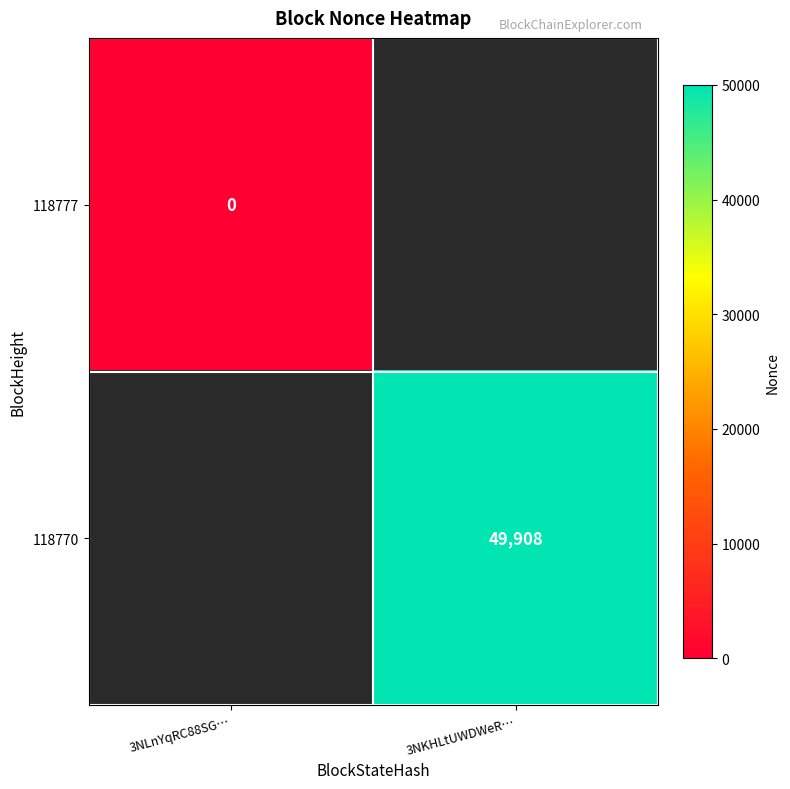

Between 3NLnYqRC88SG… and 3NKHLtUWDWeR…, which is larger?

3NKHLtUWDWeR…